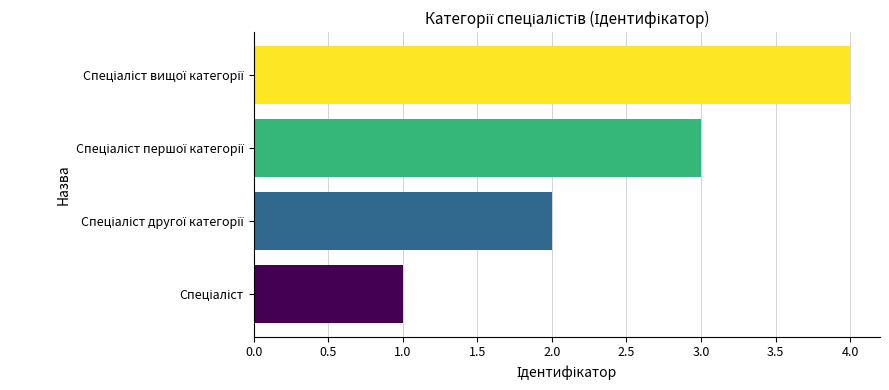

What is the difference between the maximum and minimum values?

3